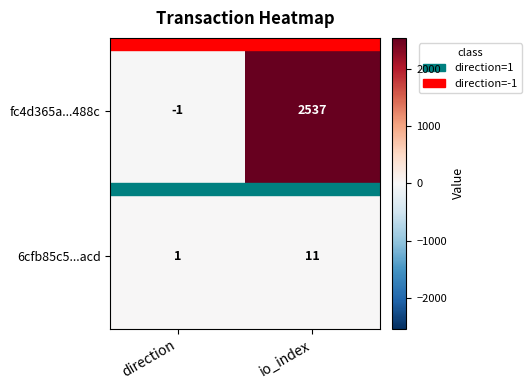

What is the difference between the highest and lowest values at direction?

2